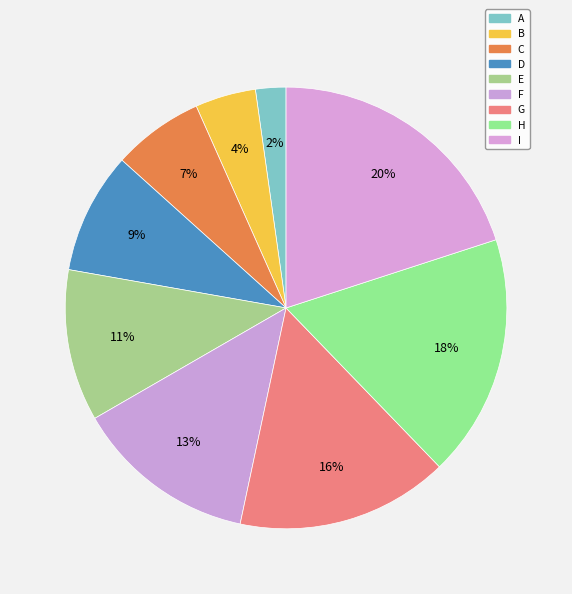

Between G and F, which is larger?

G